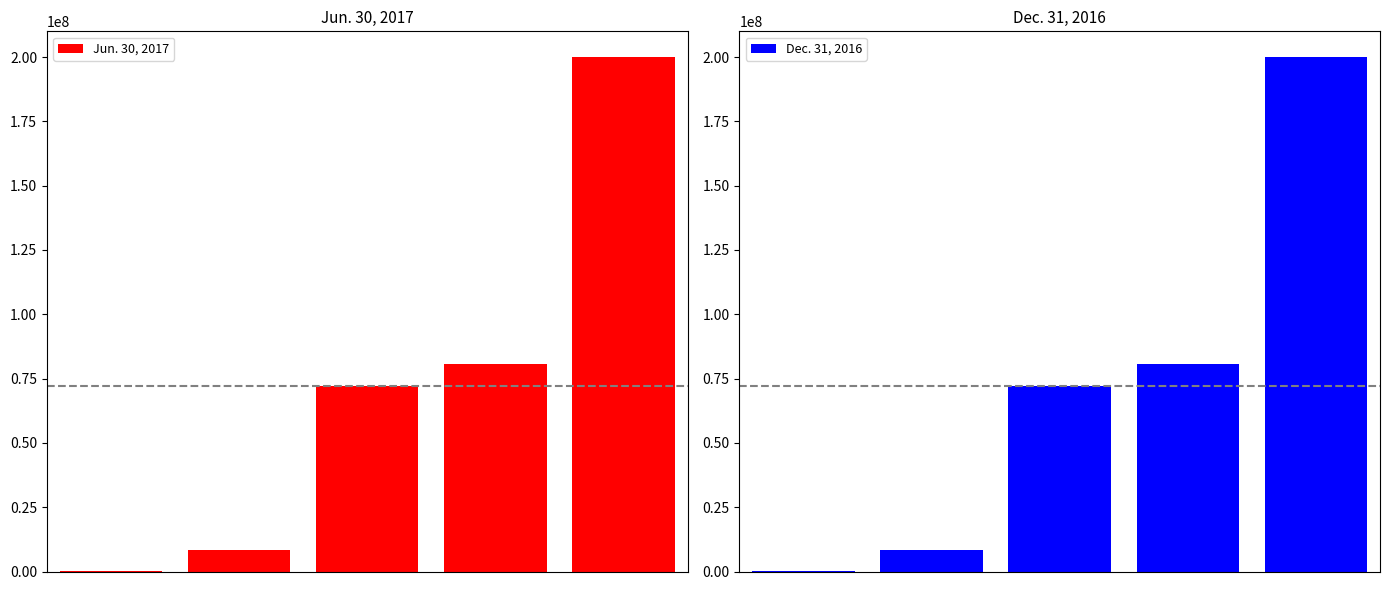

Reading right to left, list all the values displayed in this chart.

Jun. 30, 2017: 200000000	80533536	72249924	8283612	8434
Dec. 31, 2016: 200000000	80533536	72166969	8366567	9183